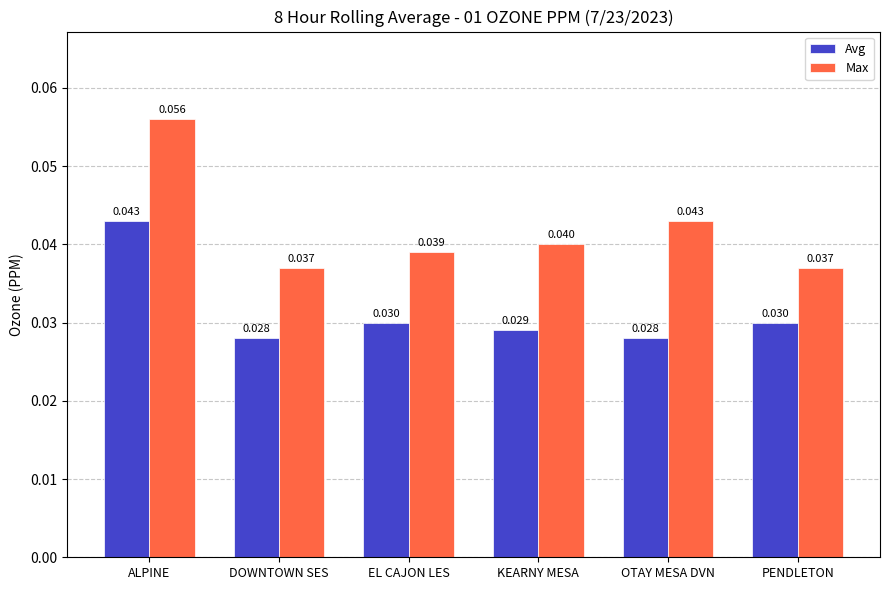

Which series has the largest range (max minus min)?

Max